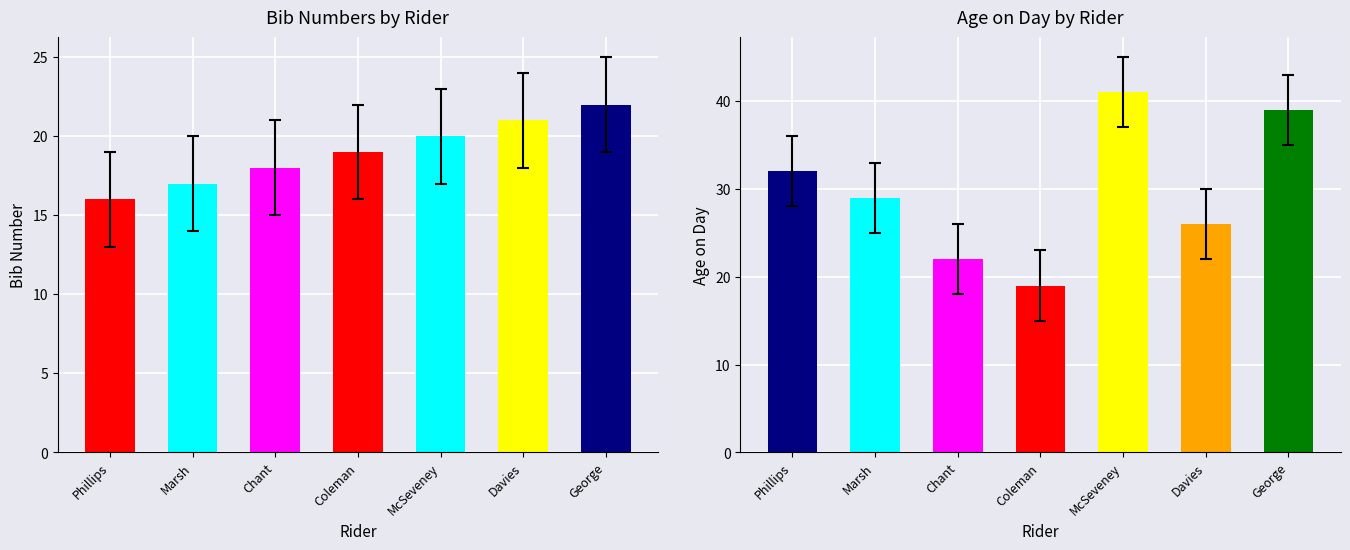

Rank the series at Ella Coleman from lowest to highest value.

bib, age_on_day